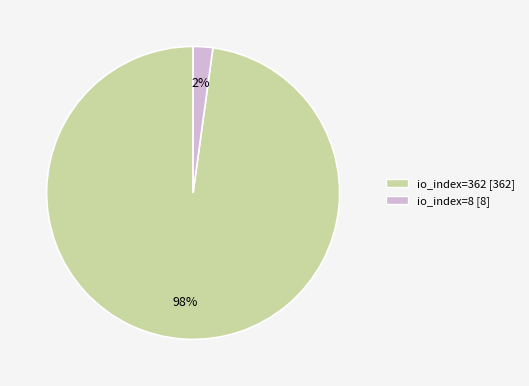

Is it true that io_index=8 is 2% of the pie?

True